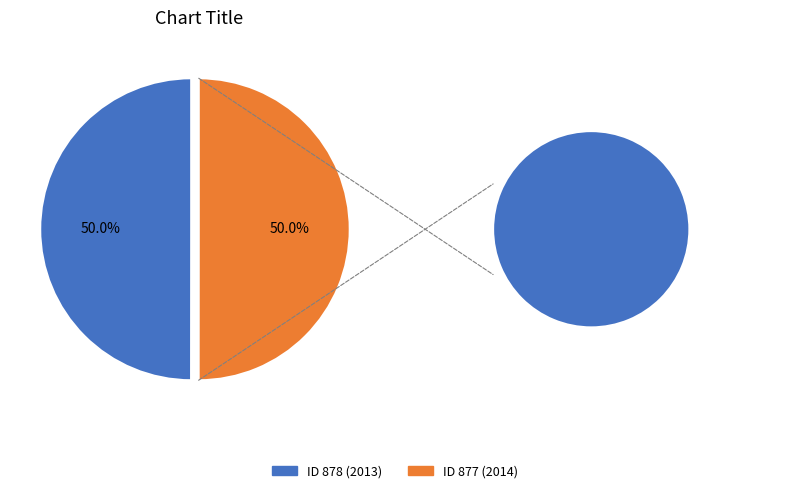

What is the largest slice in the pie chart?

877